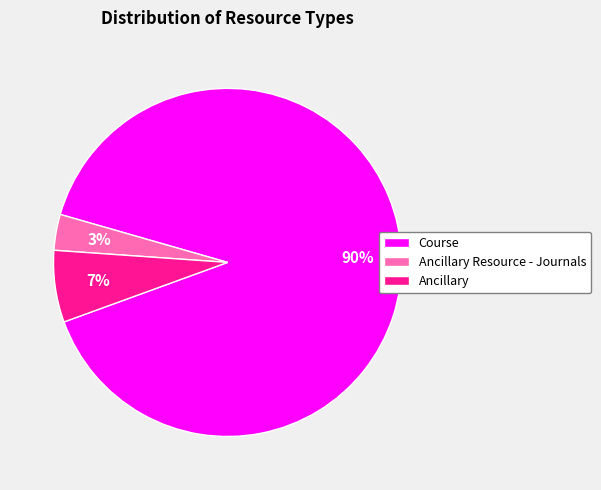

The Ancillary Resource - Journals slice represents 3% of the pie. True or false?

True